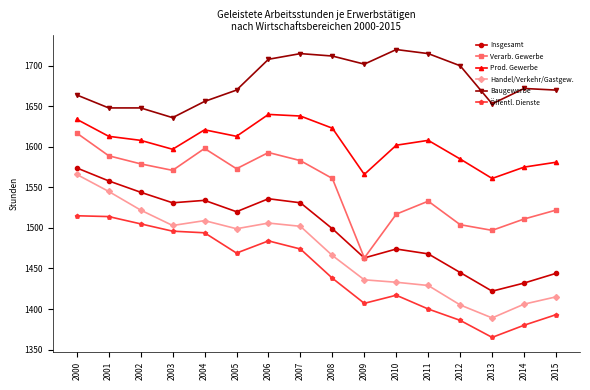

In Verarb. Gewerbe, how many points are higher than both neighbors (excluding endpoints)?

3